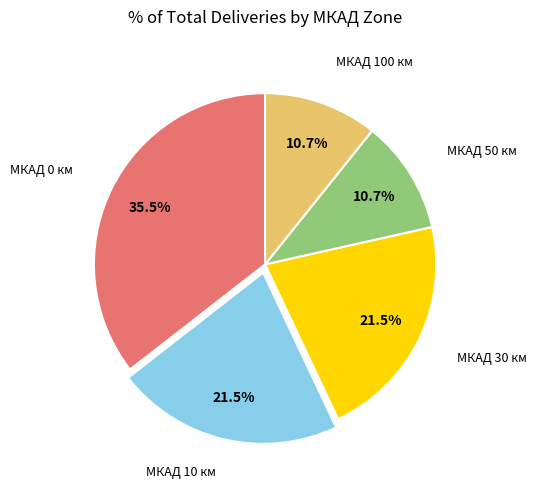

Is there a majority slice in this chart?

No